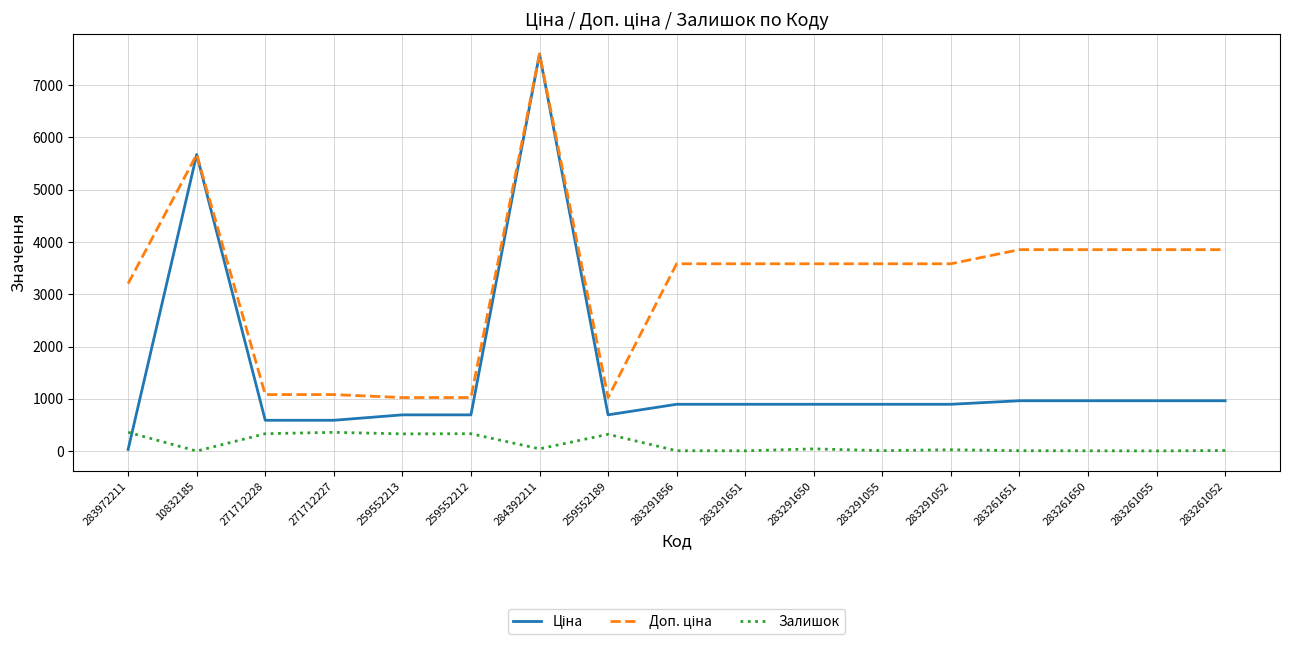

Which category has the highest value across all series?

284392211